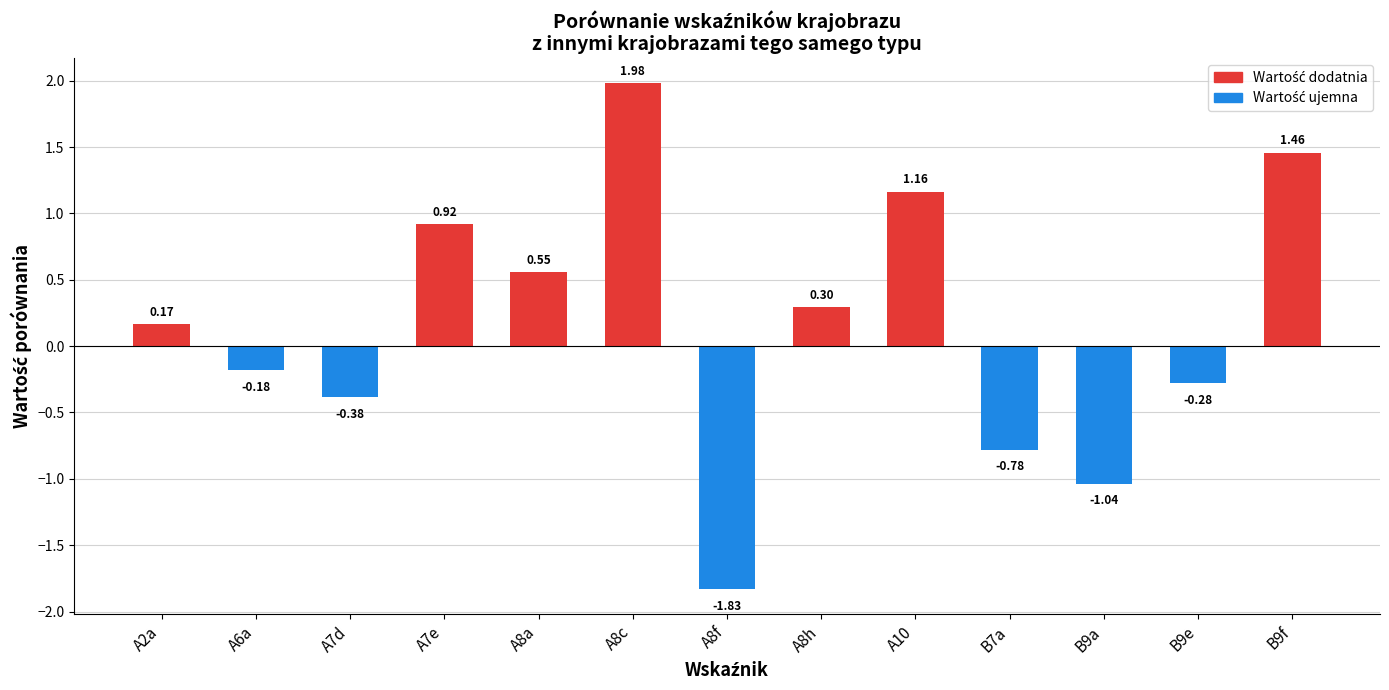

What is the difference between the maximum and minimum values?

3.8